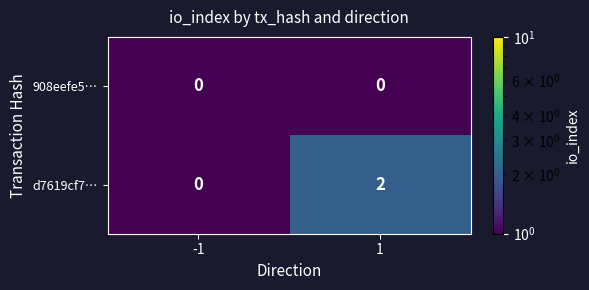

The d7619cf7… series shows 2 at 1. True or false?

True